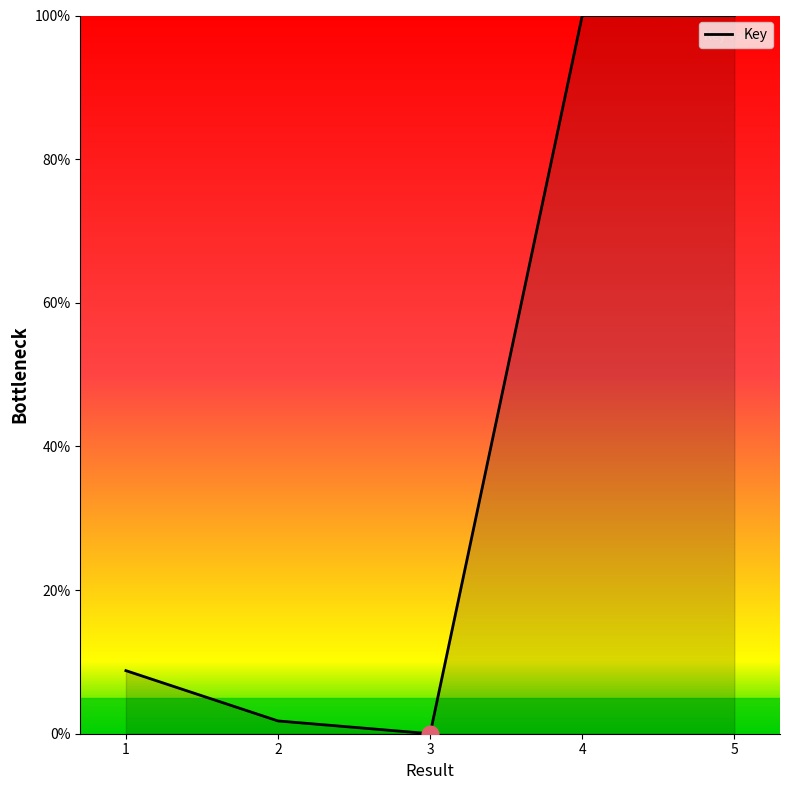

What is the sum of all values?

210.5